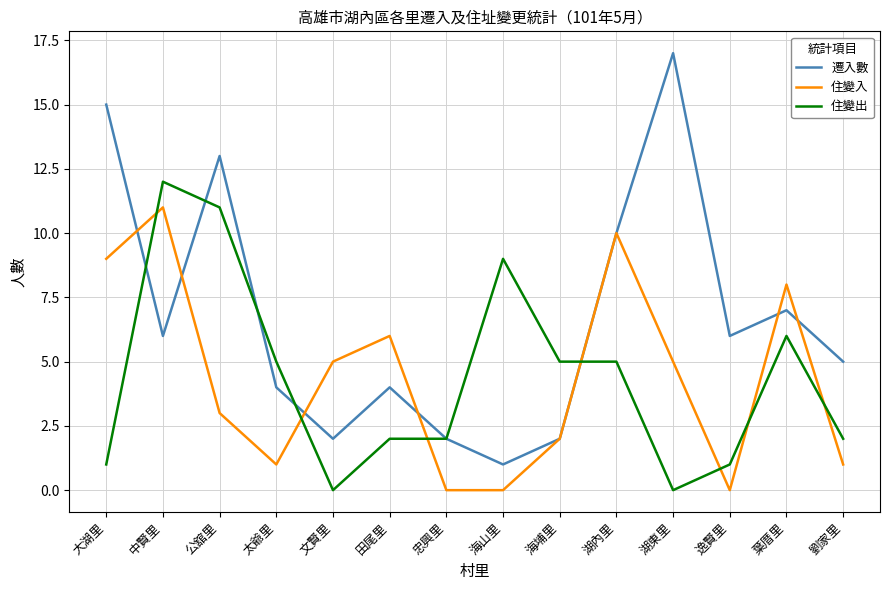

Does the chart have visible grid lines?

Yes